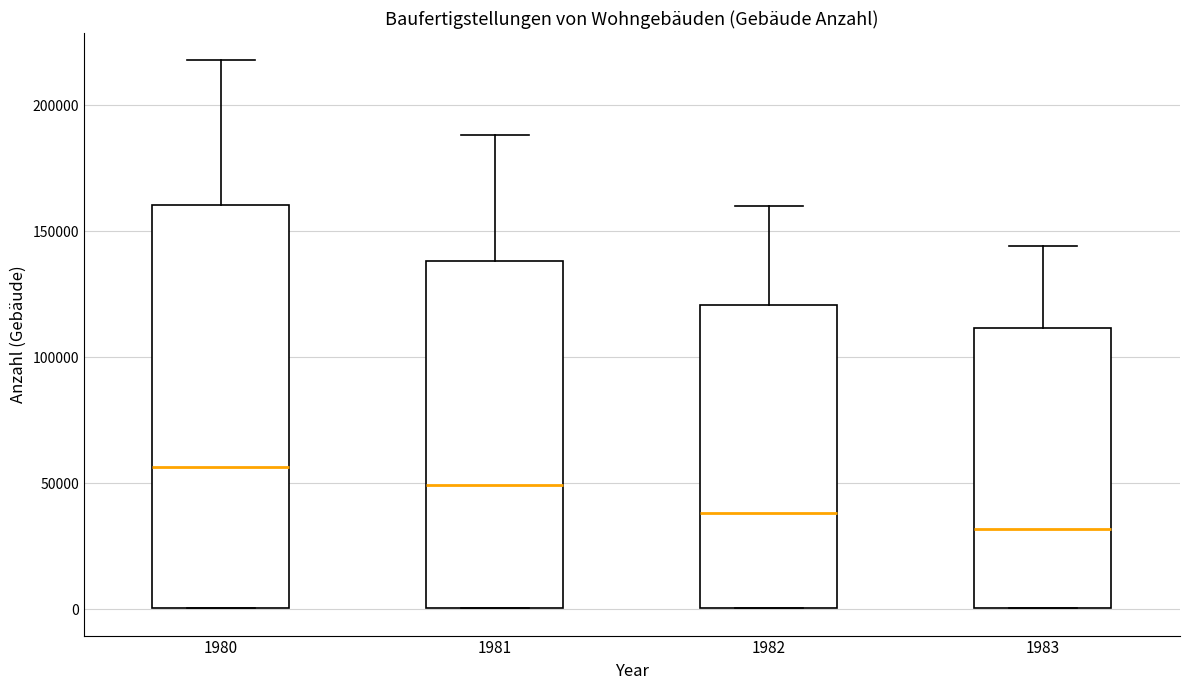

Which box's median line is the highest?

1980